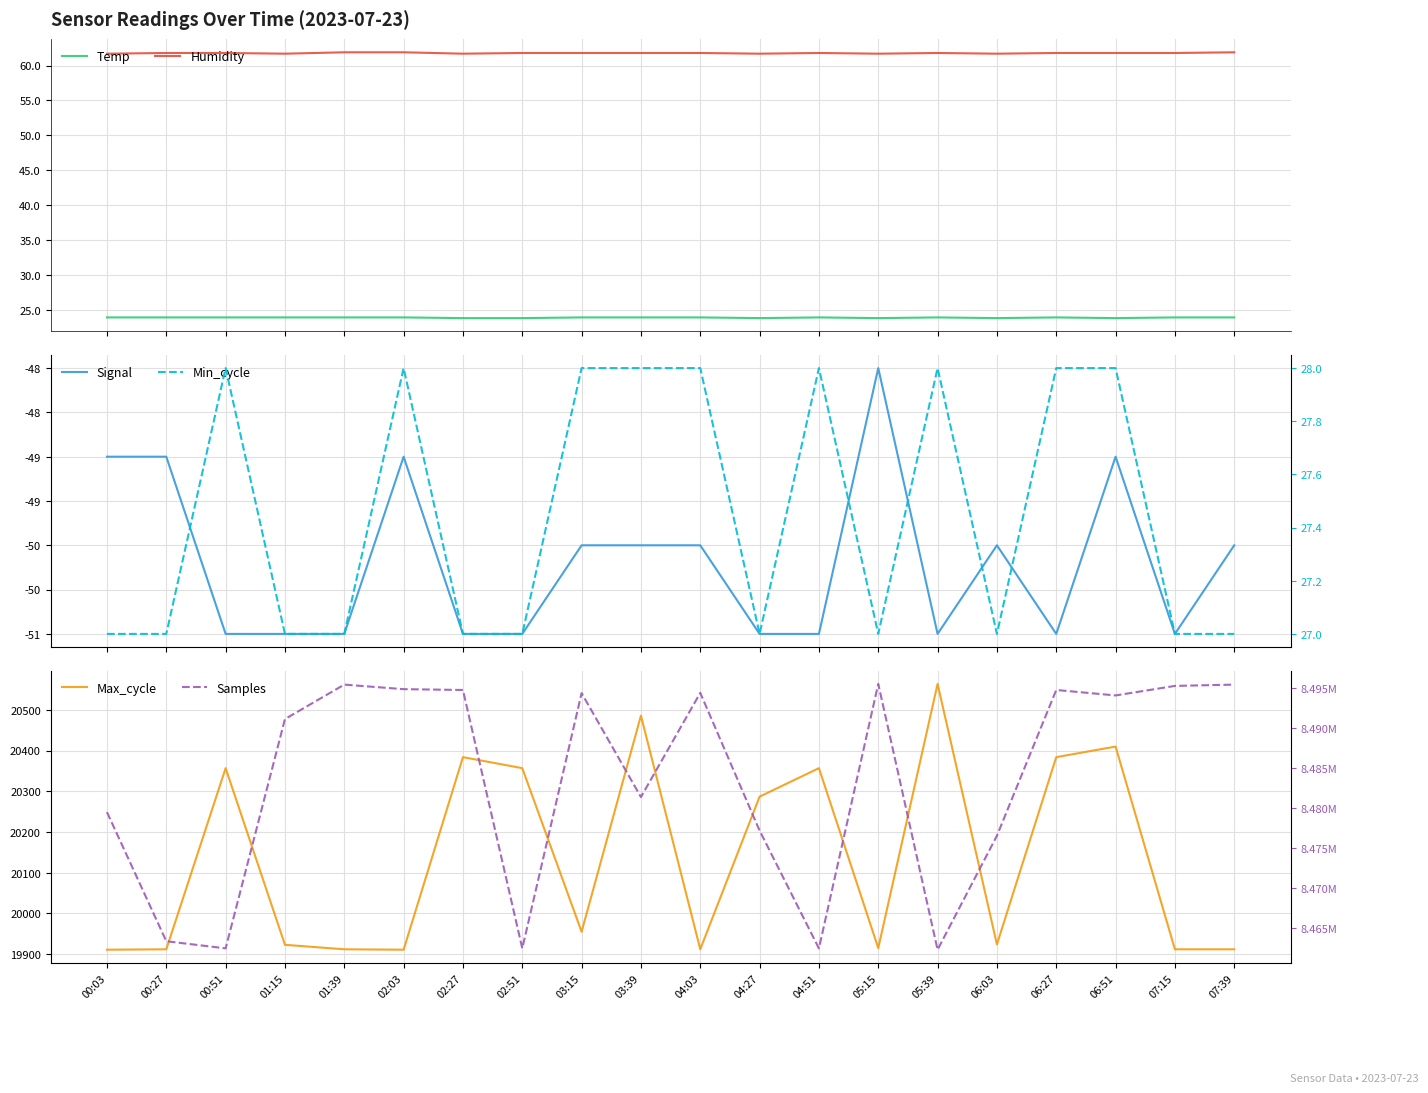

Count the number of data series in this chart.

6